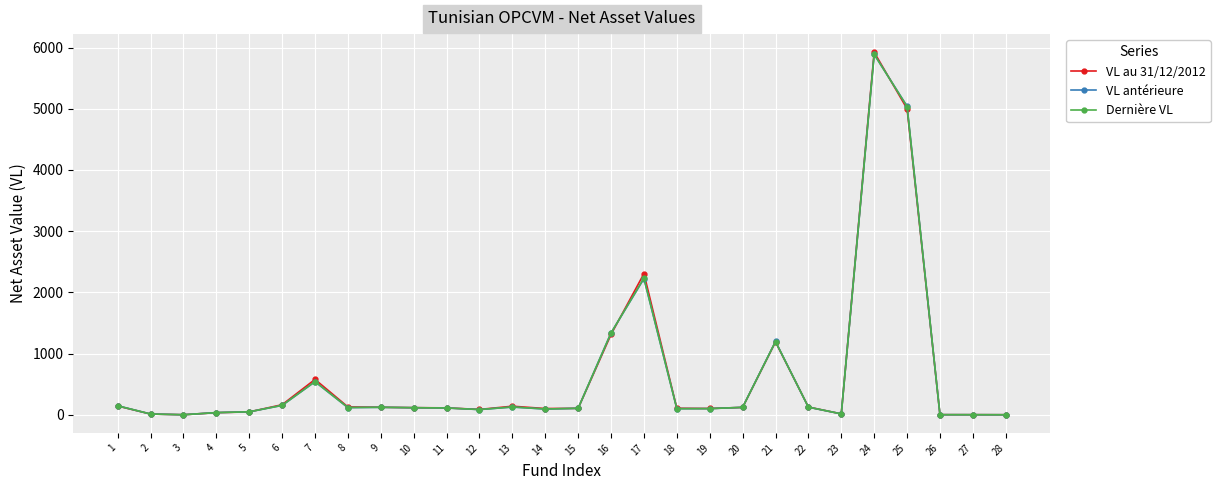

How many distinct data groups are displayed?

3